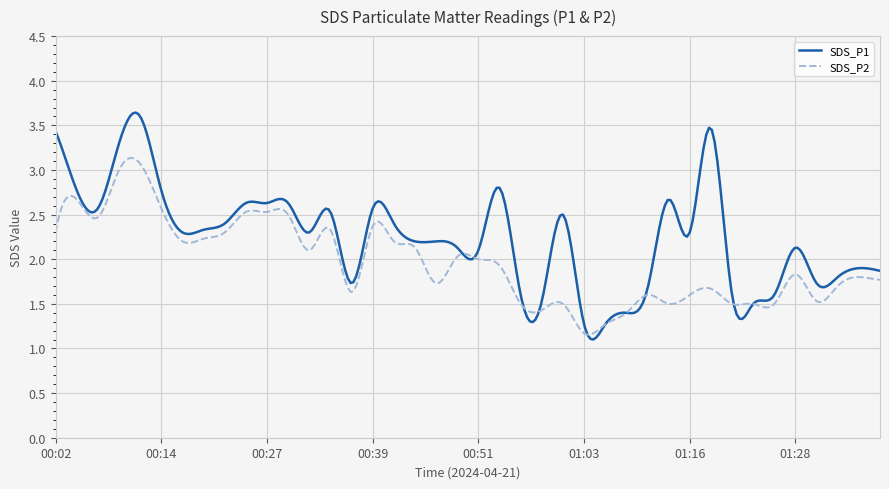

In SDS_P1, how many points are higher than both neighbors (excluding endpoints)?

14